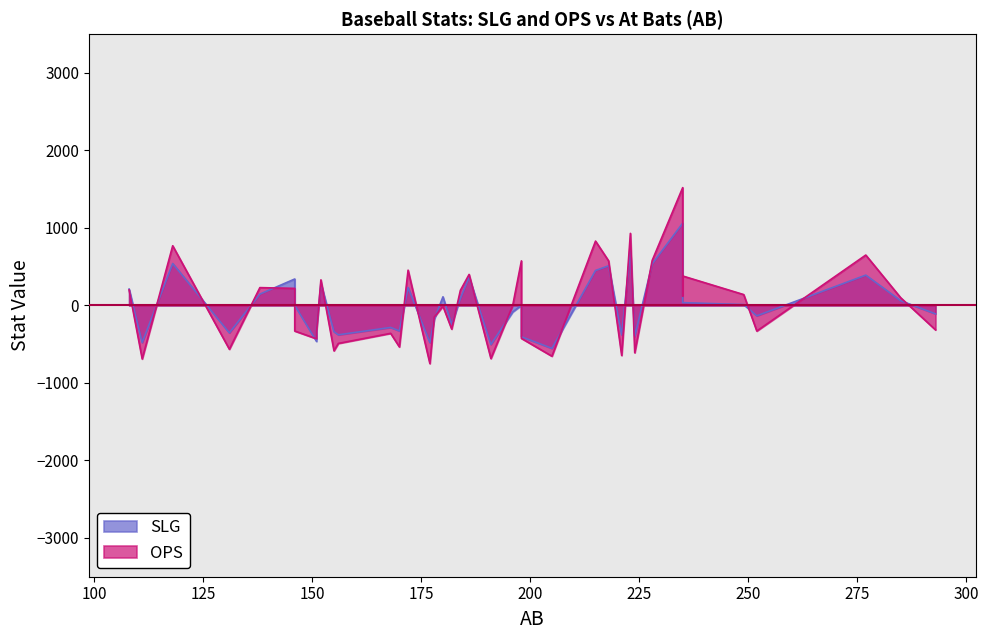

List the series in order of their peak value, highest first.

OPS, SLG